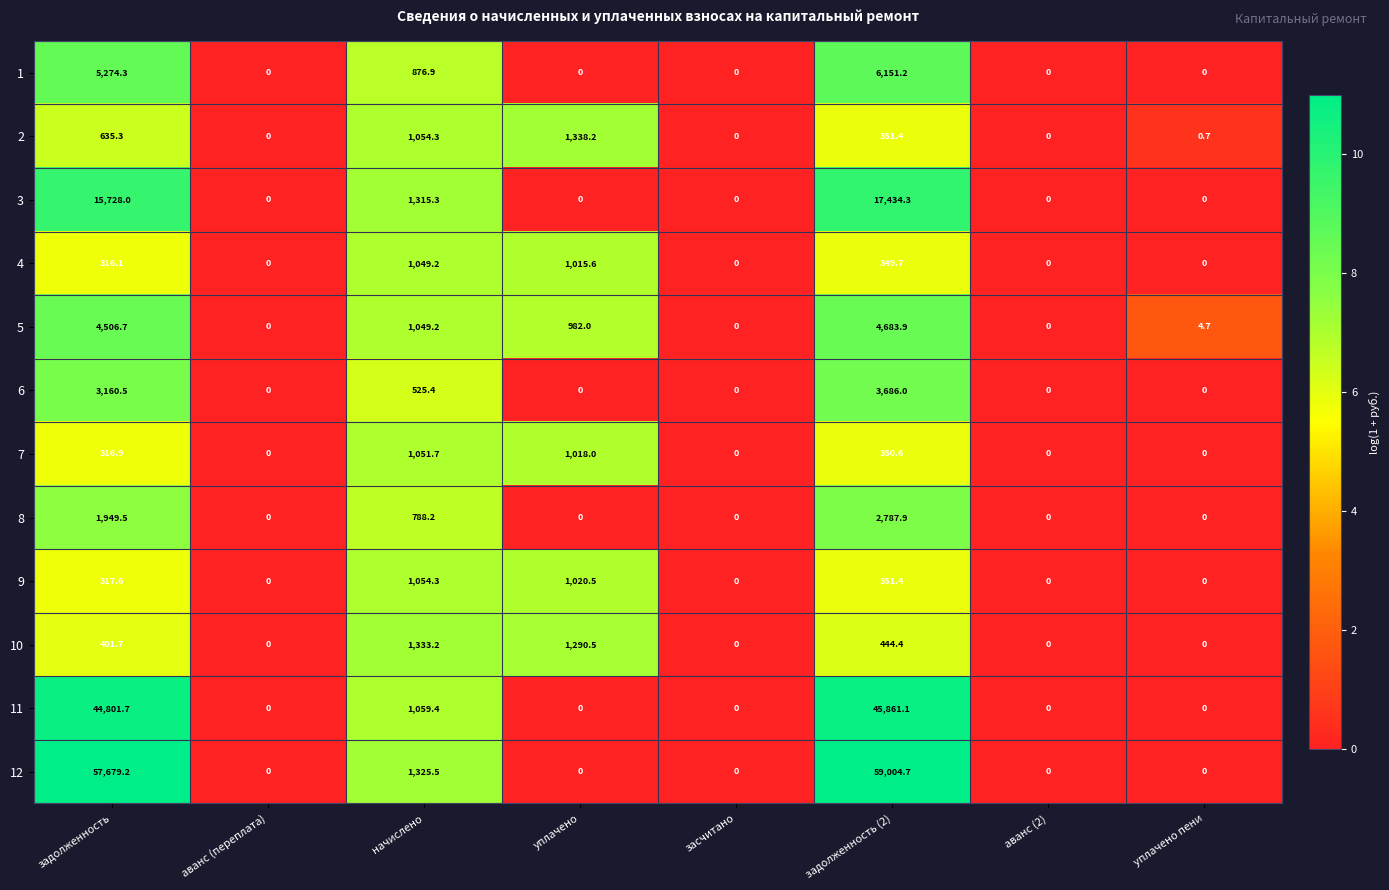

Where is 7 nearest to the value 525?

задолженность (2)